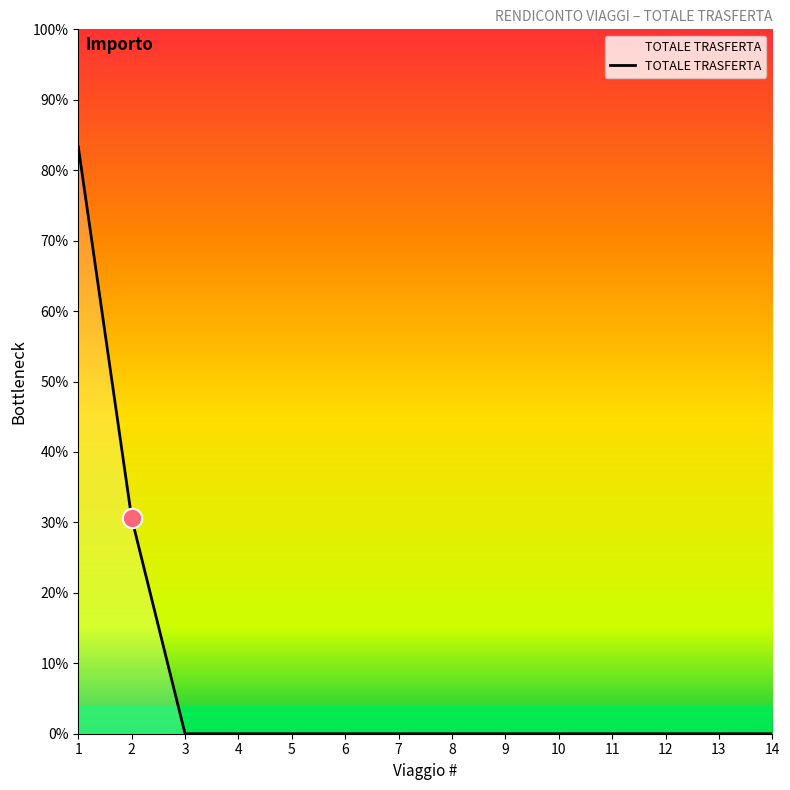

Is this an area chart (filled region under the line)?

No